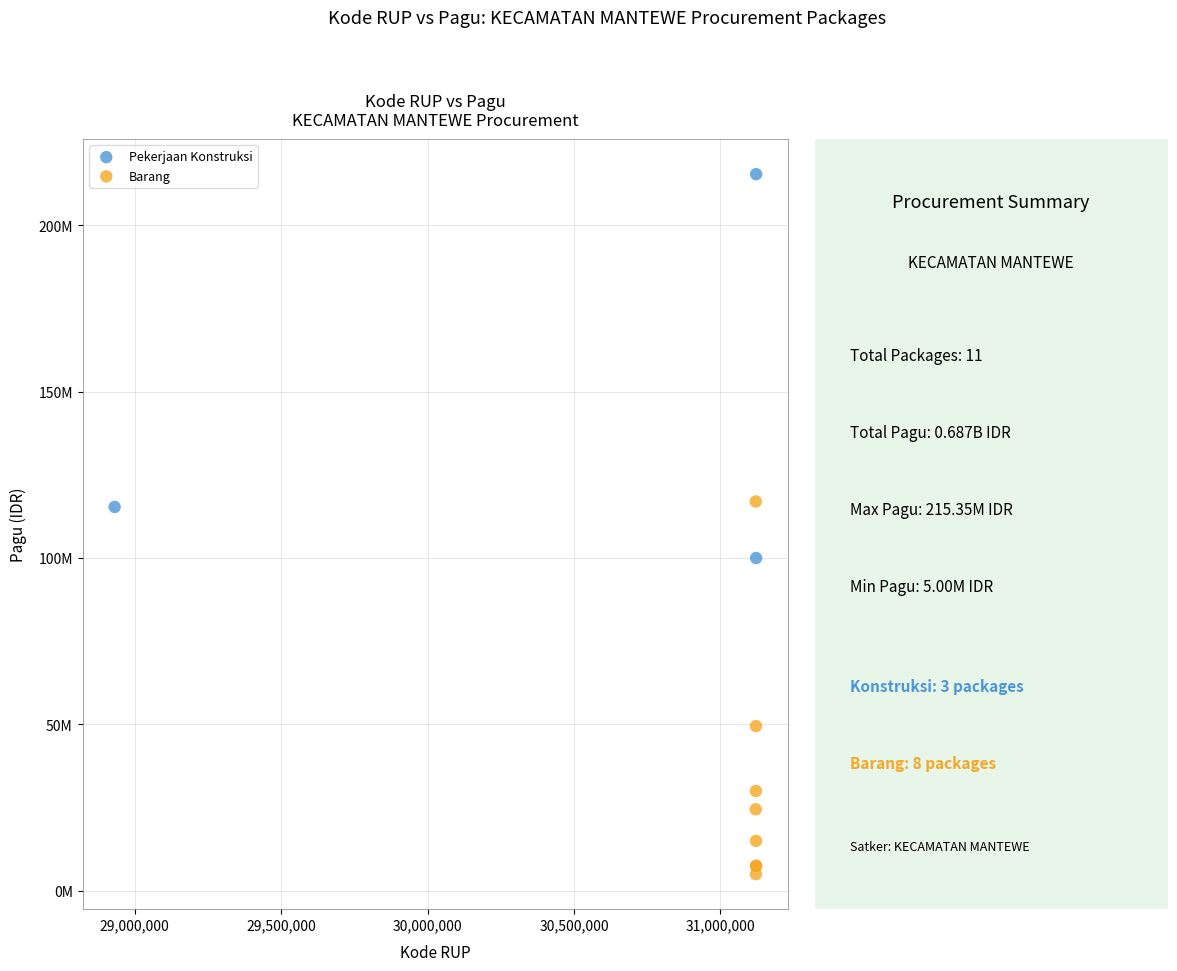

What are all the series names shown in the legend?

Pekerjaan Konstruksi, Barang